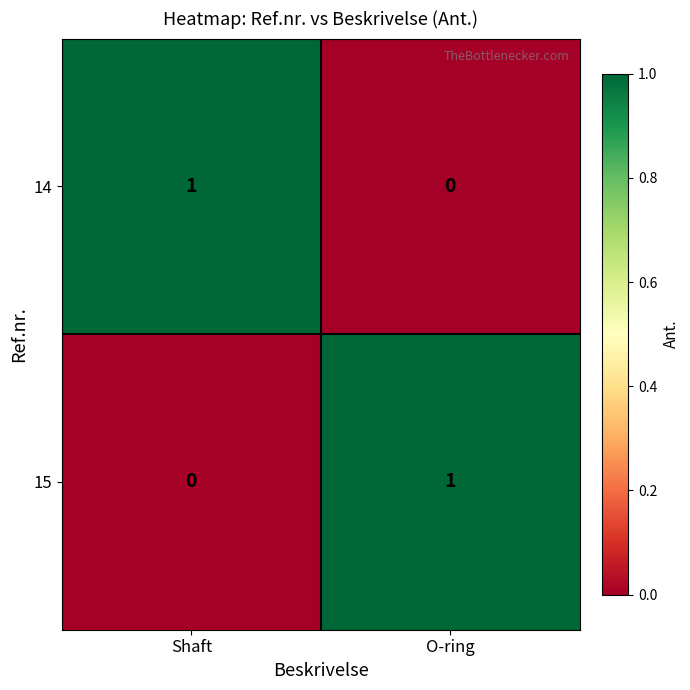

True or false: 14 has a value of 1 at Shaft.

True